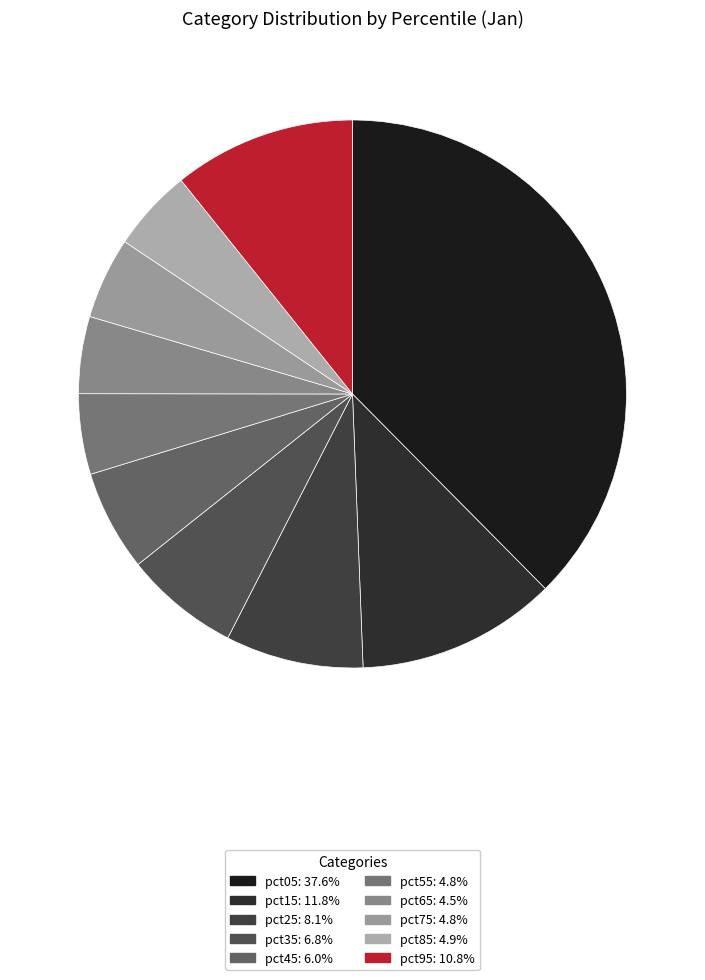

Count the number of slices in the pie.

10